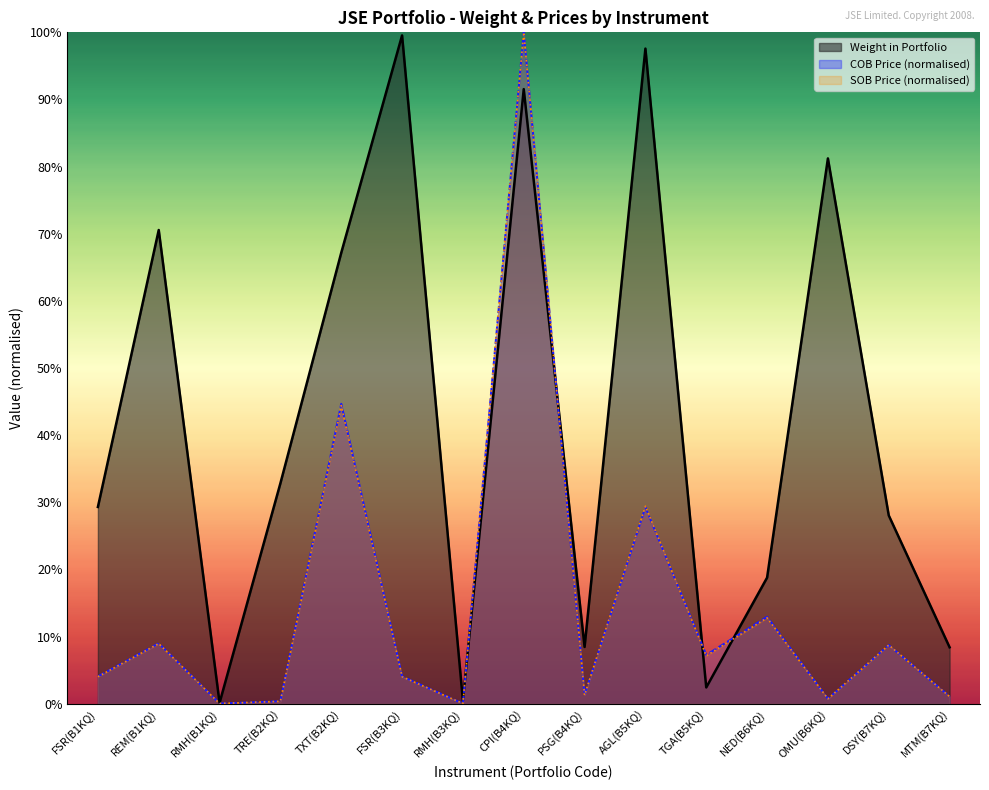

The value of COB Price at AGL(B5KQ) is 0.3. True or false?

True